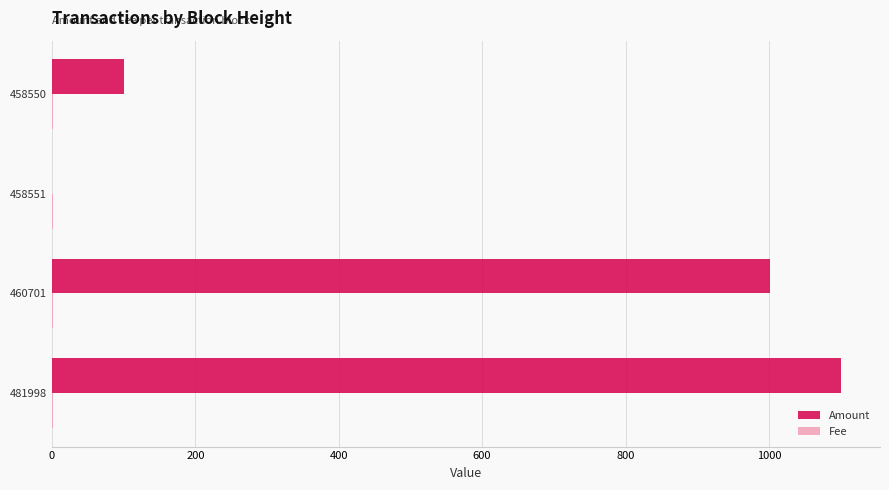

Which series has the largest total across all categories?

Amount